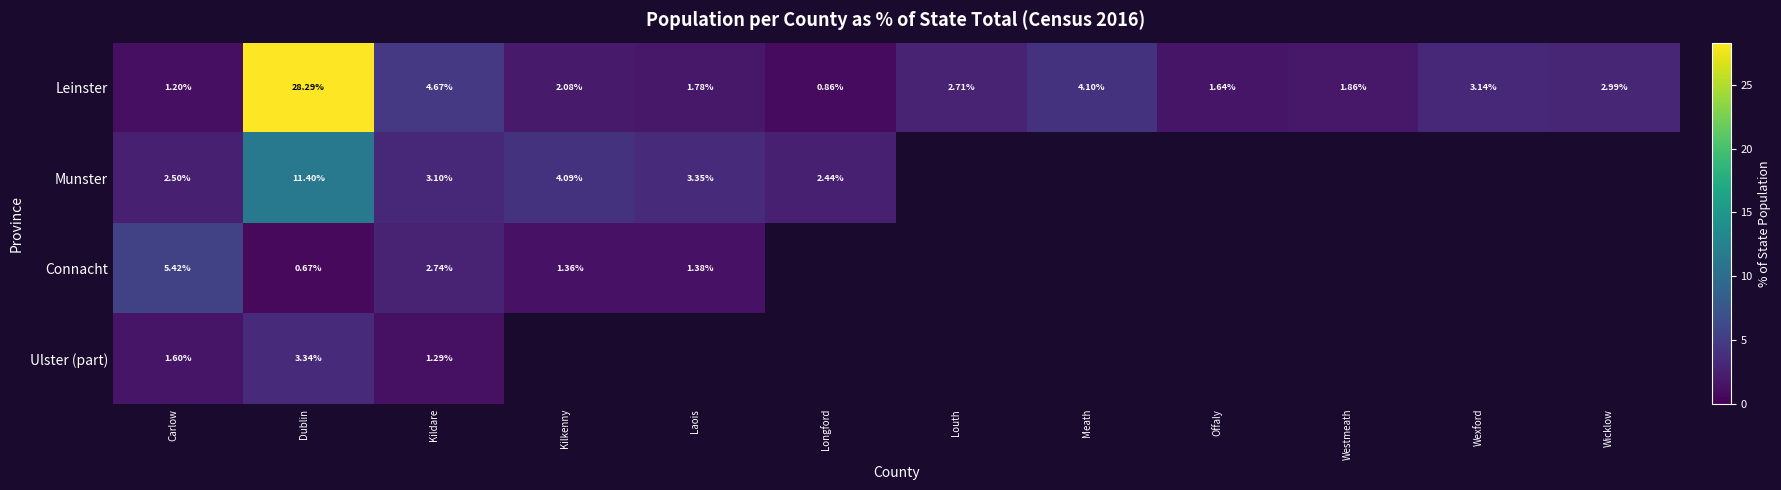

Where is Munster nearest to the value 6?

Kilkenny